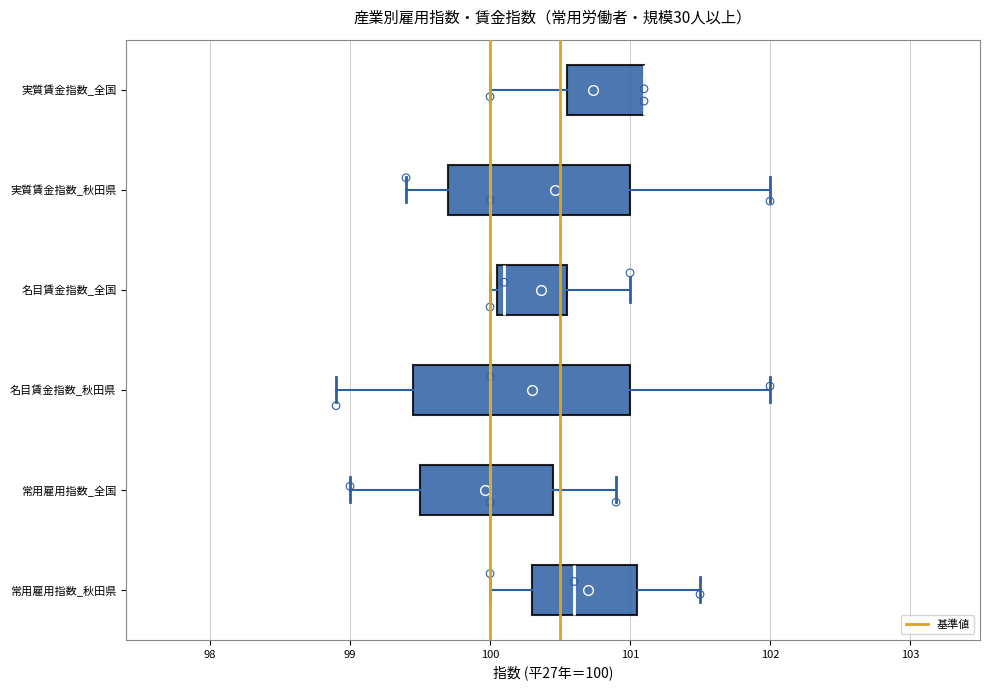

Reading bottom to top, transcribe this box plot: for each box, give where its median line is, the range the box spans, and where its two whiskers end, as read against the x-axis. The values are not printed on the chart, so give them approximately, as read against the axis.

常用雇用指数_秋田県: median 100.6, box 100.3 to 101.1, whiskers 100.0 to 101.5
常用雇用指数_全国: median 100.0, box 99.5 to 100.5, whiskers 99.0 to 100.9
名目賃金指数_秋田県: median 100.0, box 99.5 to 101.0, whiskers 98.9 to 102.0
名目賃金指数_全国: median 100.1 (just right of the box's left edge), box 100.1 to 100.6, whiskers 100.0 to 101.0
実質賃金指数_秋田県: median 100.0, box 99.7 to 101.0, whiskers 99.4 to 102.0
実質賃金指数_全国: median 101.1 (drawn on the box's right edge), box 100.6 to 101.1, whiskers 100.0 to 101.1